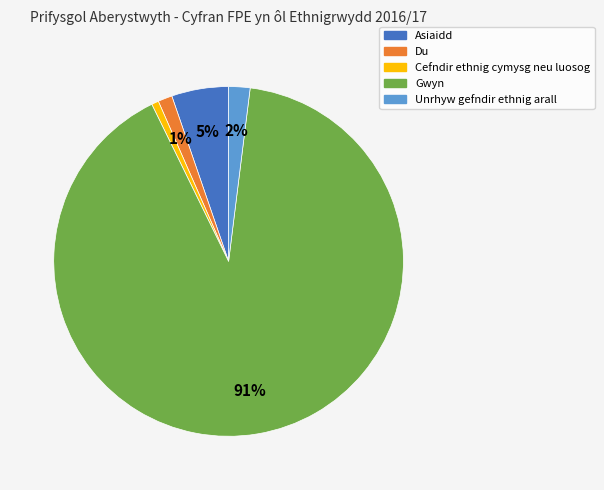

To the nearest percent, what portion does Cefndir ethnig cymysg neu luosog represent?

1%